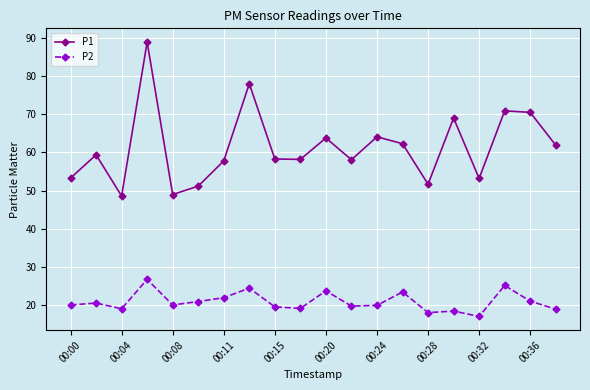

What is the difference between the second highest and second lowest values in the P1 series?

29.0